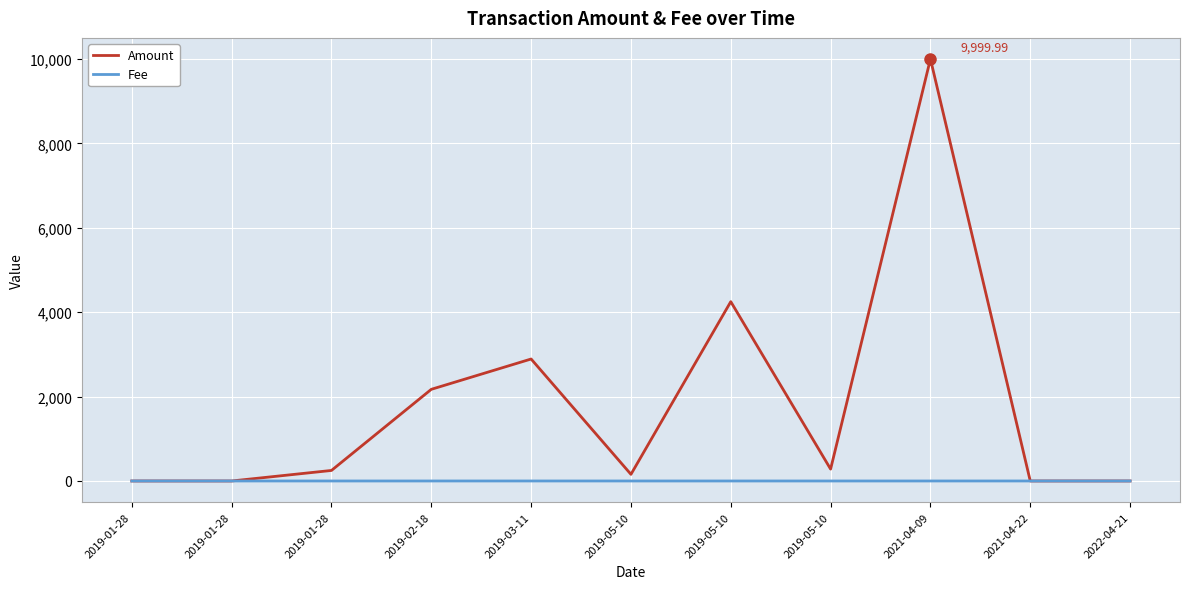

Is this an area chart (filled region under the line)?

No